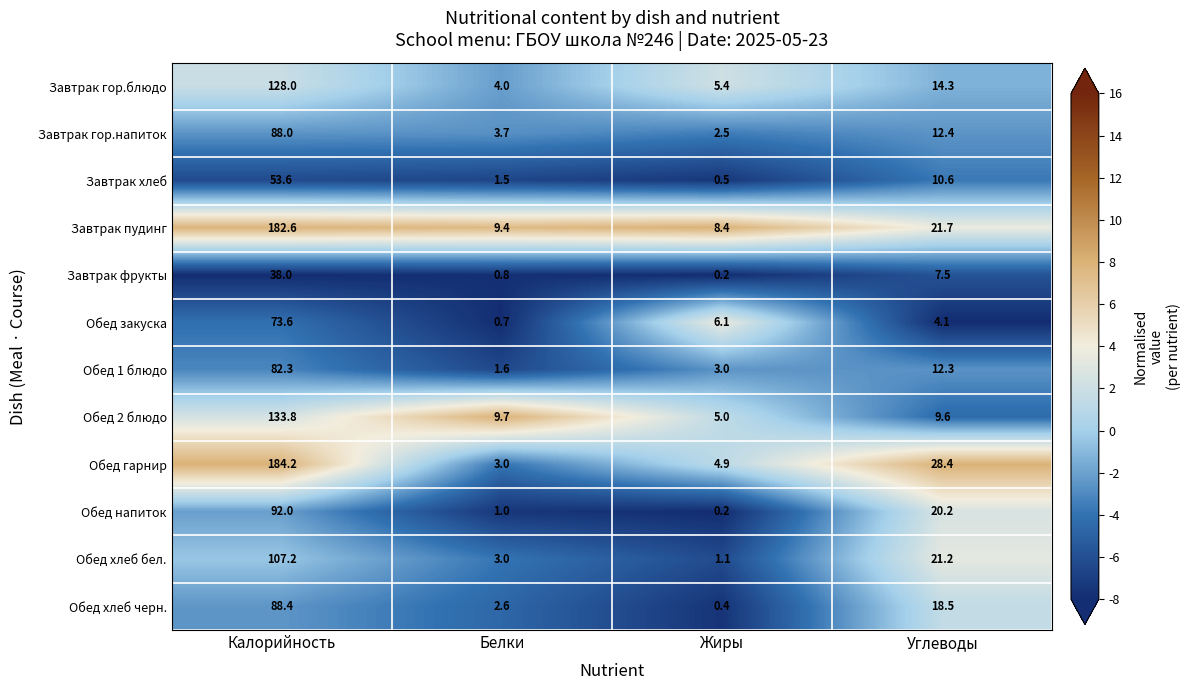

At which category does the chart reach its peak across all series?

Калорийность